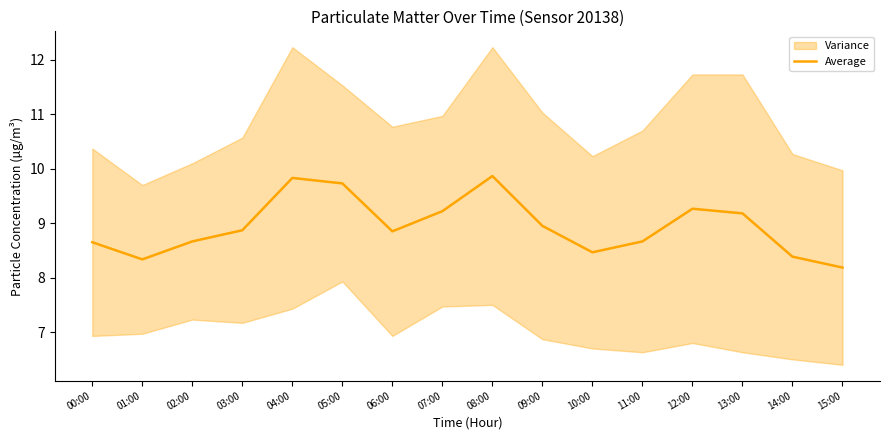

Rank the categories by value from lowest to highest.

15:00, 01:00, 14:00, 10:00, 00:00, 02:00, 11:00, 06:00, 03:00, 09:00, 13:00, 07:00, 12:00, 05:00, 04:00, 08:00